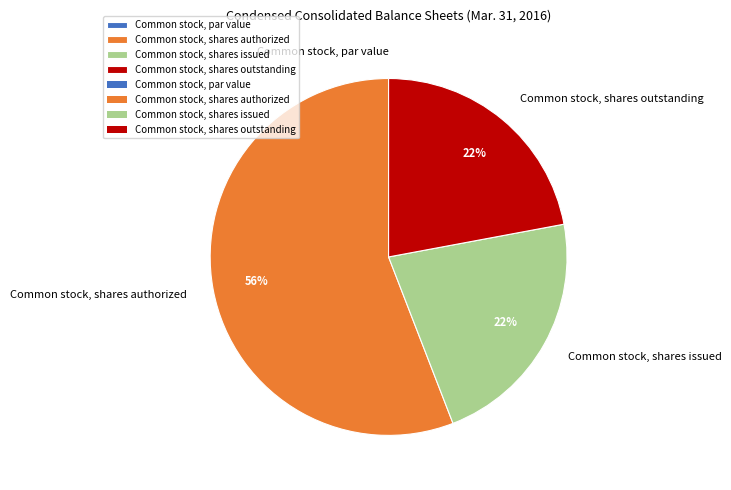

Which slice represents more than half of the pie?

Common stock, shares authorized